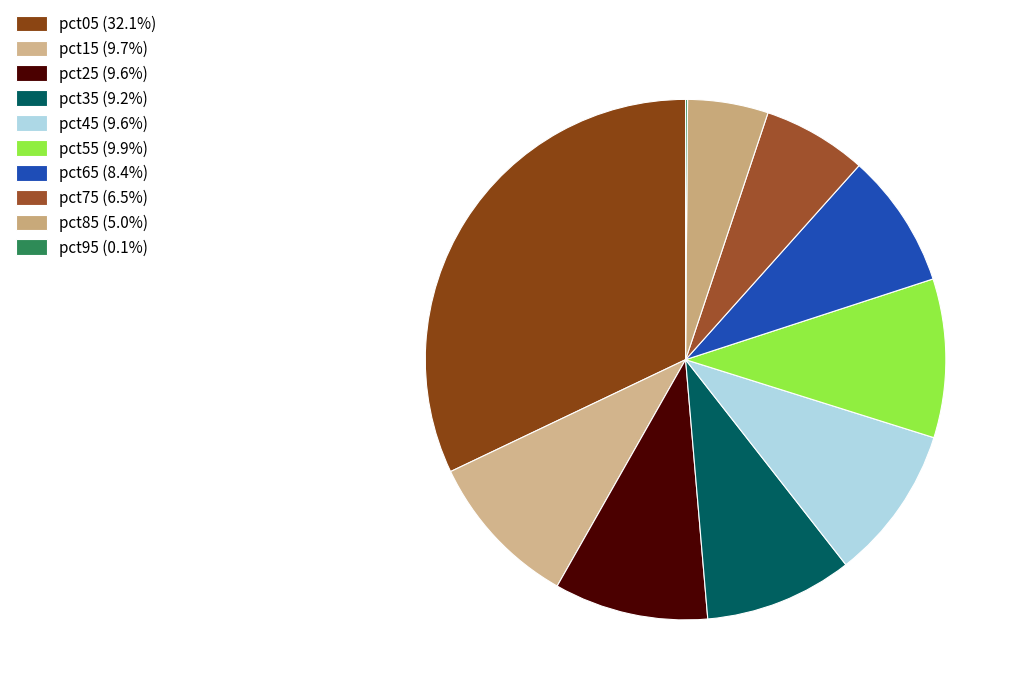

To the nearest percent, what is the difference between the largest and smallest slice percentages?

32%